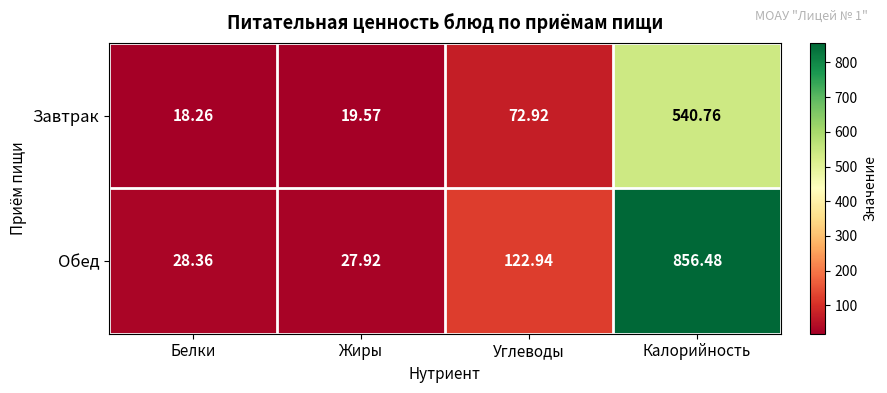

At which category does the chart reach its peak across all series?

Калорийность